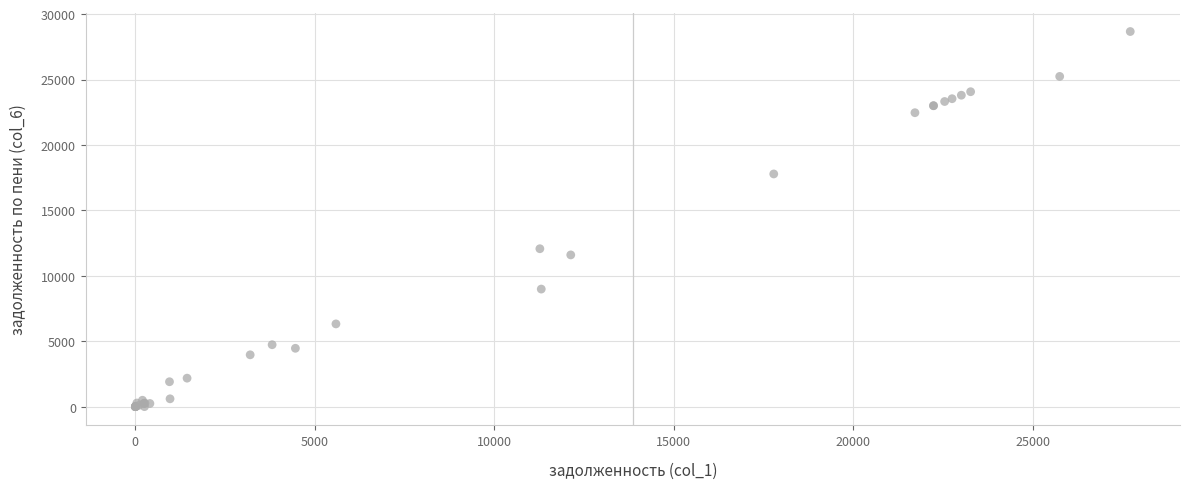

What Y value in the scatter plot is closest to 14333?

12067.8